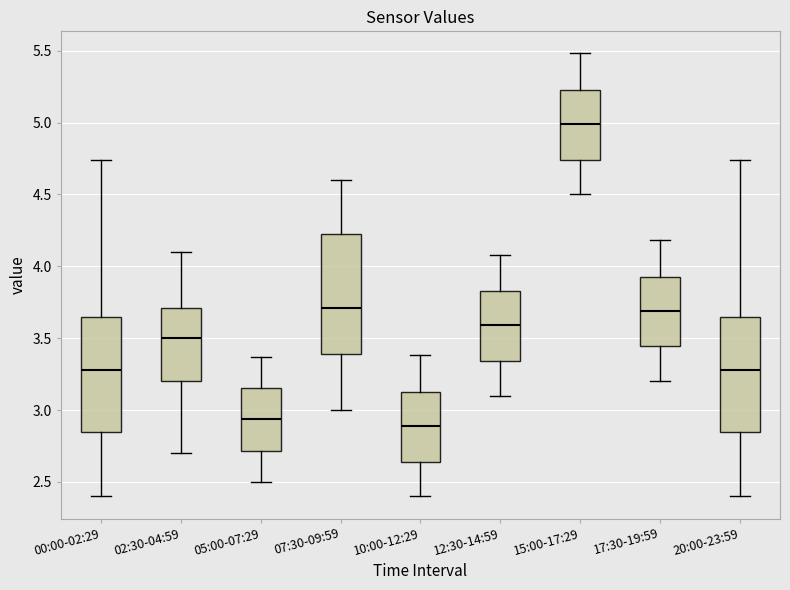

Reading left to right, read every box against the y-axis: the position of its median line, the range the box covers, and the ends of its whiskers. The values are not printed on the chart, so give them approximately, as read against the axis.

00:00-02:29: median 3.30, box 2.85 to 3.65, whiskers 2.40 to 4.75
02:30-04:59: median 3.50, box 3.20 to 3.70, whiskers 2.70 to 4.10
05:00-07:29: median 2.95, box 2.70 to 3.15, whiskers 2.50 to 3.35
07:30-09:59: median 3.70, box 3.40 to 4.25, whiskers 3.00 to 4.60
10:00-12:29: median 2.90, box 2.65 to 3.15, whiskers 2.40 to 3.40
12:30-14:59: median 3.60, box 3.35 to 3.85, whiskers 3.10 to 4.10
15:00-17:29: median 5.00, box 4.75 to 5.25, whiskers 4.50 to 5.50
17:30-19:59: median 3.70, box 3.45 to 3.95, whiskers 3.20 to 4.20
20:00-23:59: median 3.30, box 2.85 to 3.65, whiskers 2.40 to 4.75